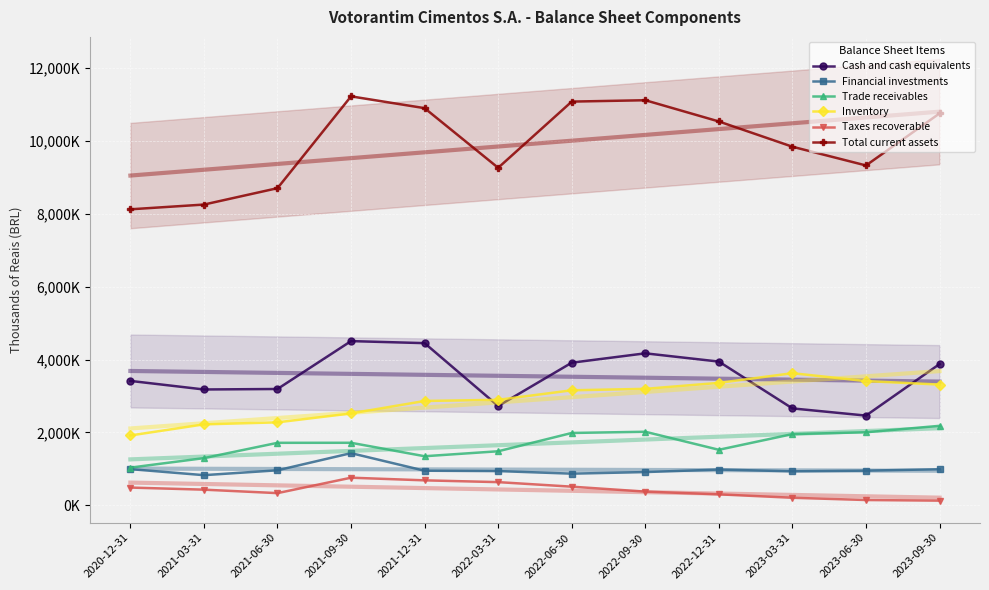

What value does the Trade receivables series have at 2020-12-31?

1031396